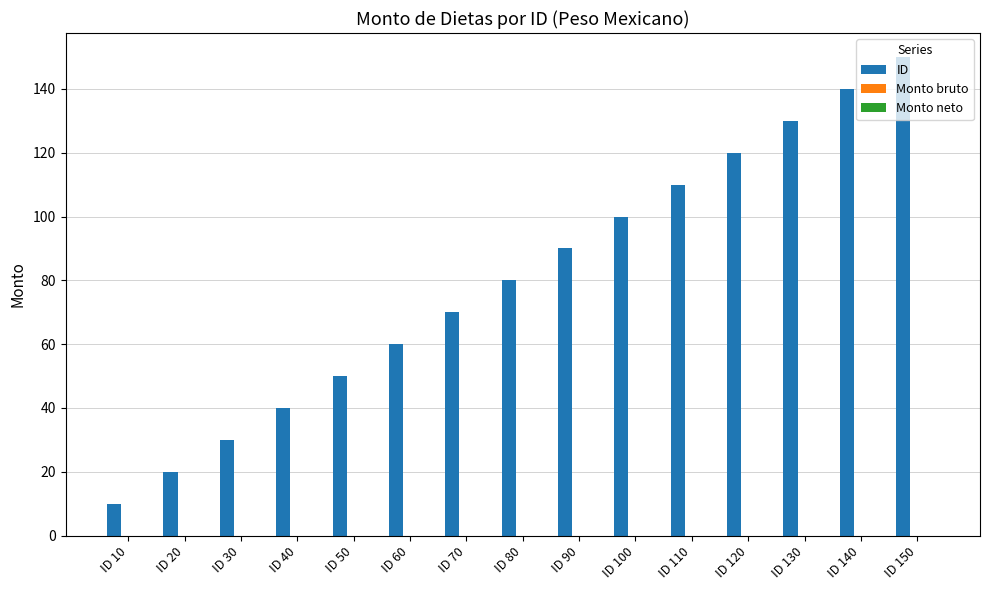

What is the value of the 6th bar from the left?

60